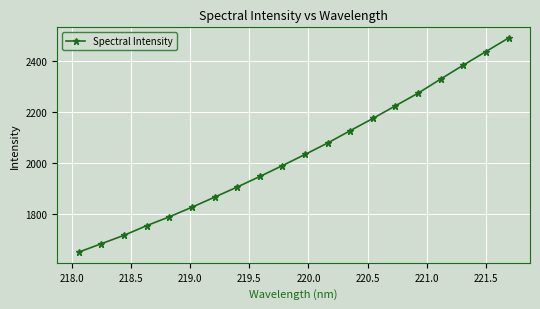

How many lines are shown in the chart?

1